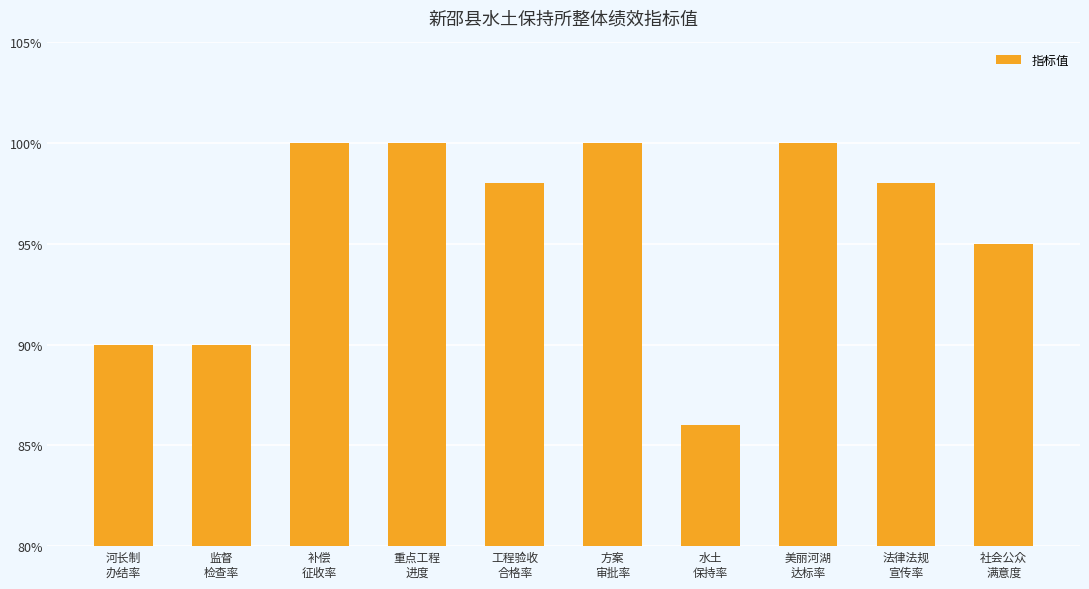

Which has a higher value, 重点工程
进度 or 法律法规
宣传率?

重点工程
进度